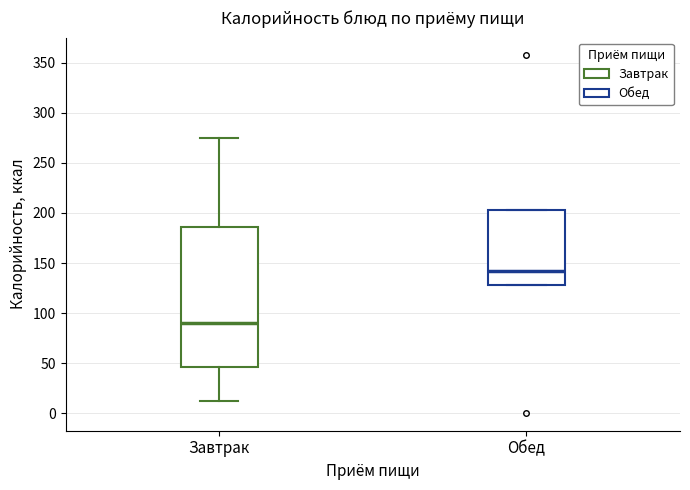

Reading left to right, transcribe this box plot: for each box, give where its median line is, the range the box spans, and where its two whiskers end, as read against the y-axis. The values are not printed on the chart, so give them approximately, as read against the axis.

Завтрак: median 90, box 45 to 185, whiskers 10 to 275
Обед: median 140, box 130 to 205, whiskers 130 to 205